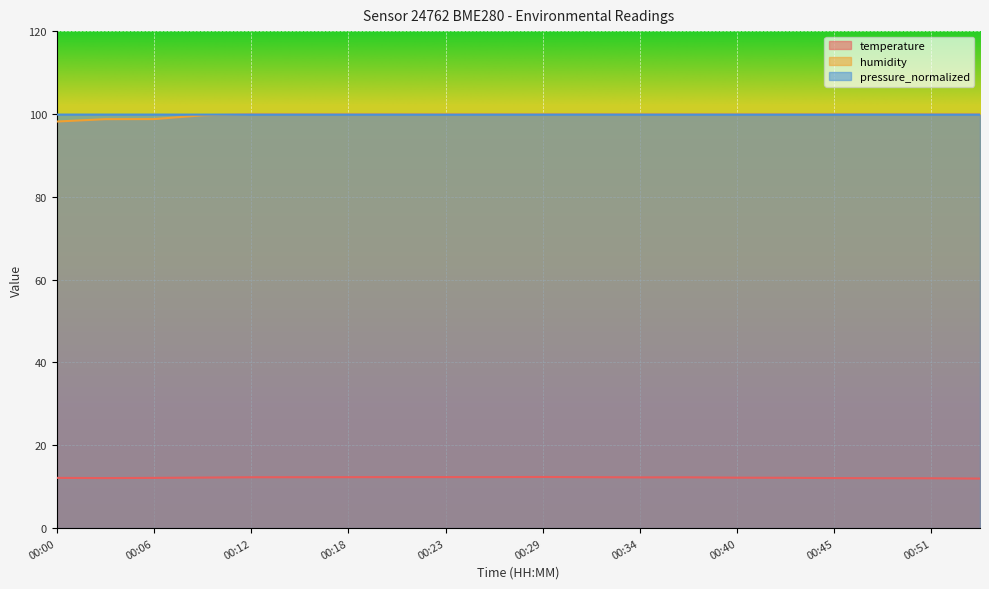

Does the chart display data point markers on the line(s)?

No